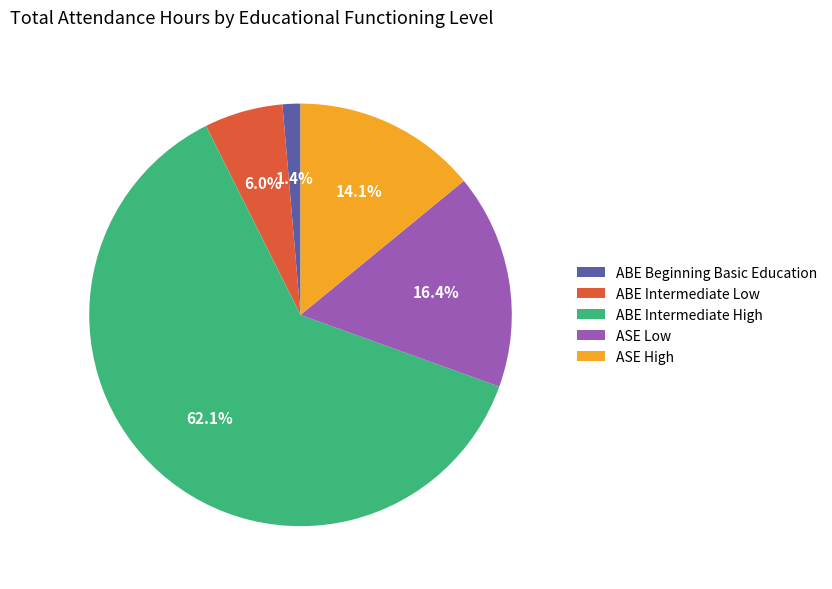

Which slice is the largest?

ABE Intermediate High